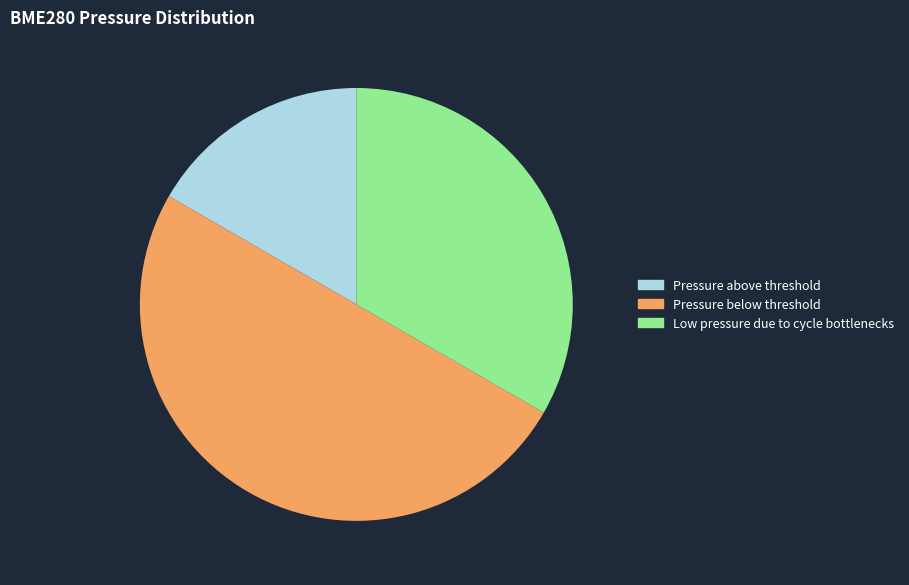

How many segments does this pie chart have?

3